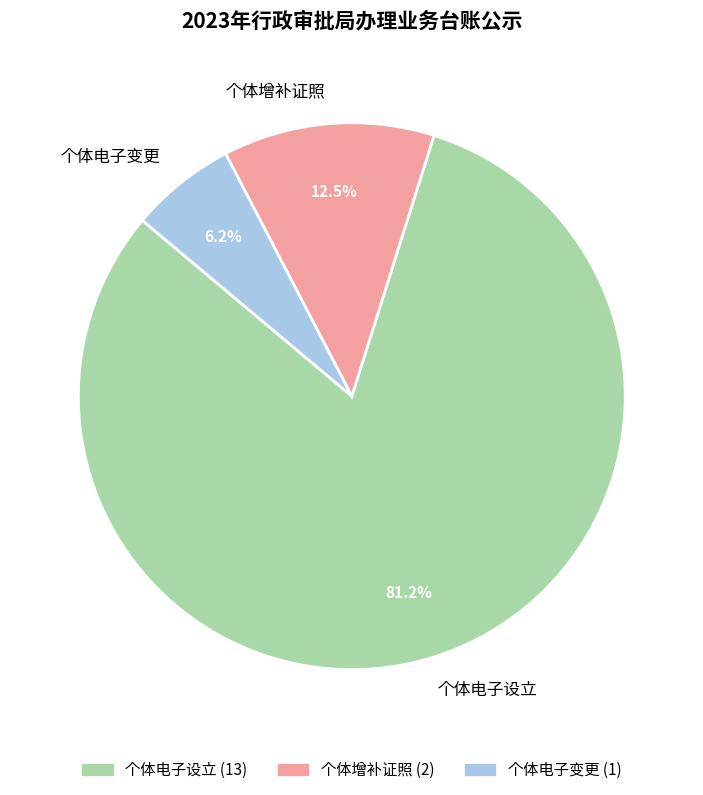

Rank the categories by value from highest to lowest.

个体电子设立, 个体增补证照, 个体电子变更